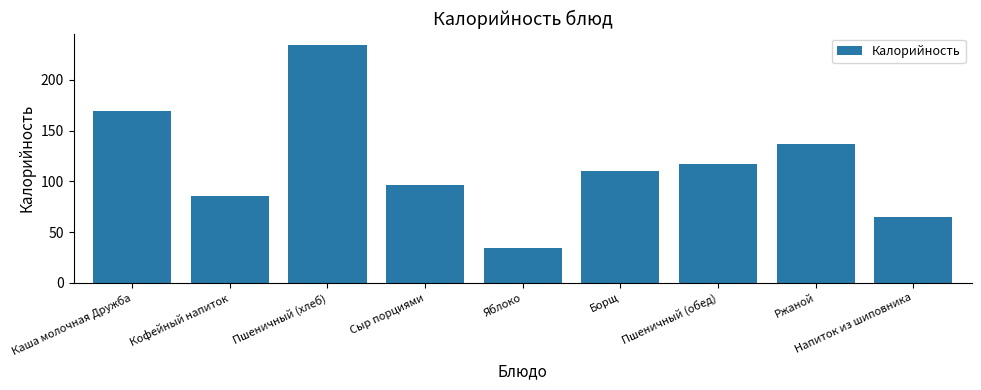

At which category does the chart reach its peak across all series?

Пшеничный (хлеб)